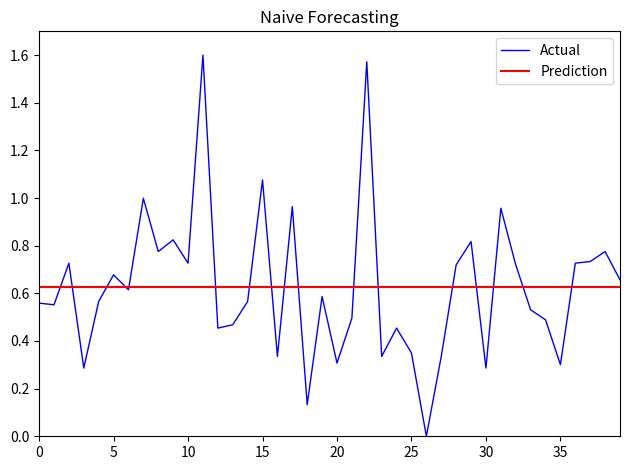

How many values are above zero?

39